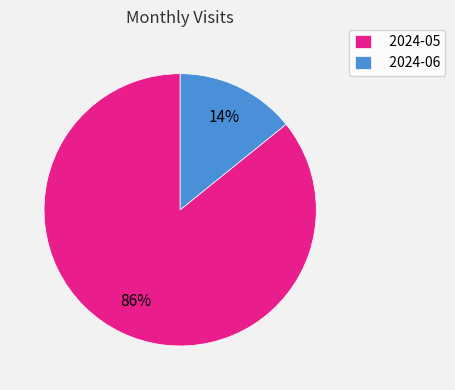

What is the largest slice in the pie chart?

2024-05